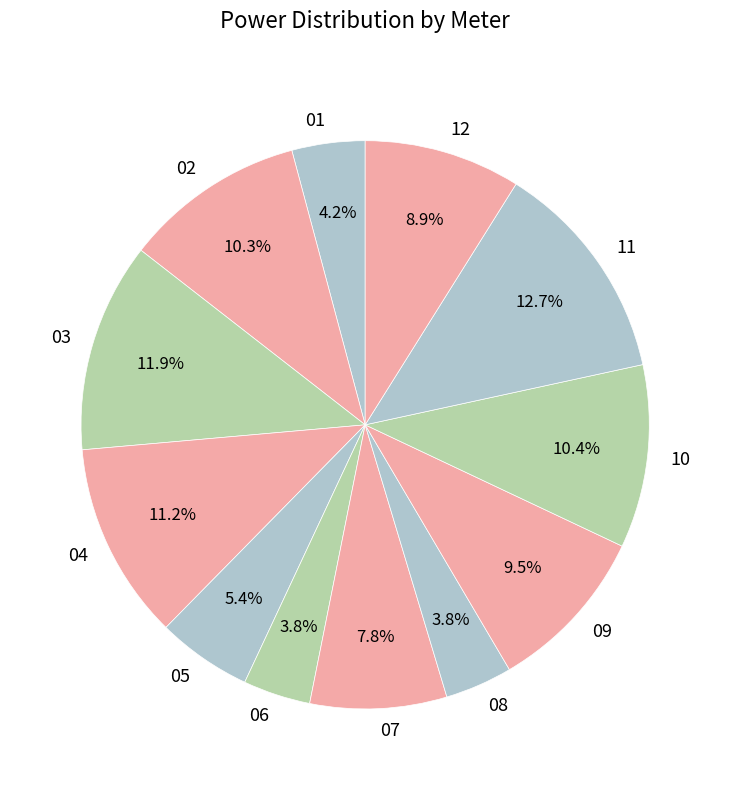

The 03 slice represents 12% of the pie. True or false?

True